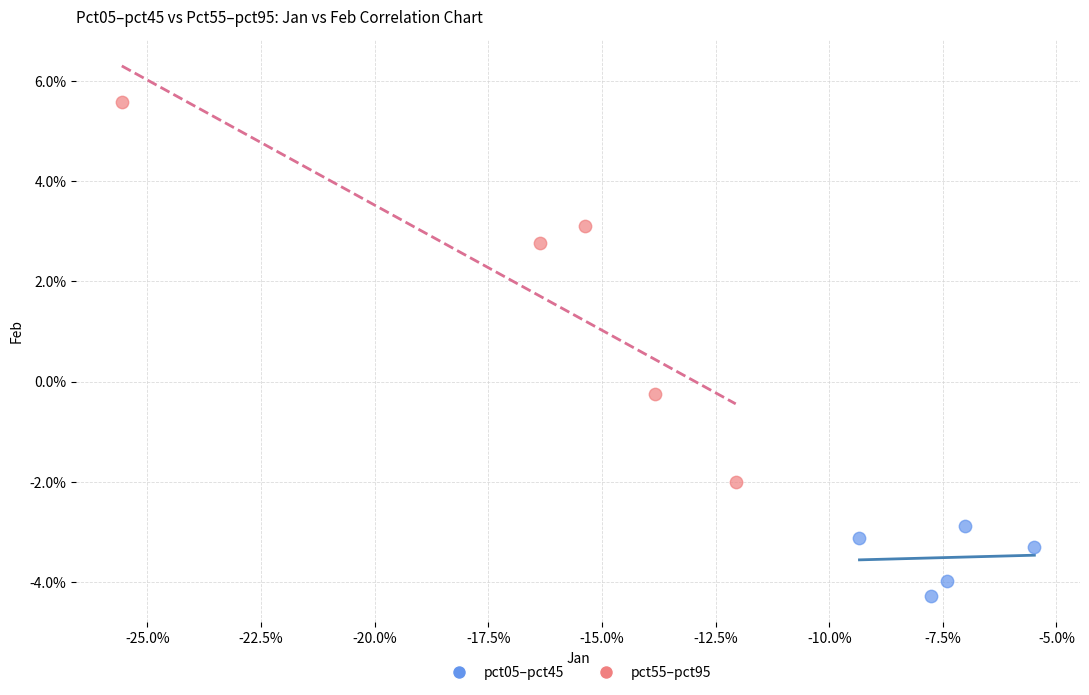

What are all the series names shown in the legend?

pct05–pct45, pct55–pct95